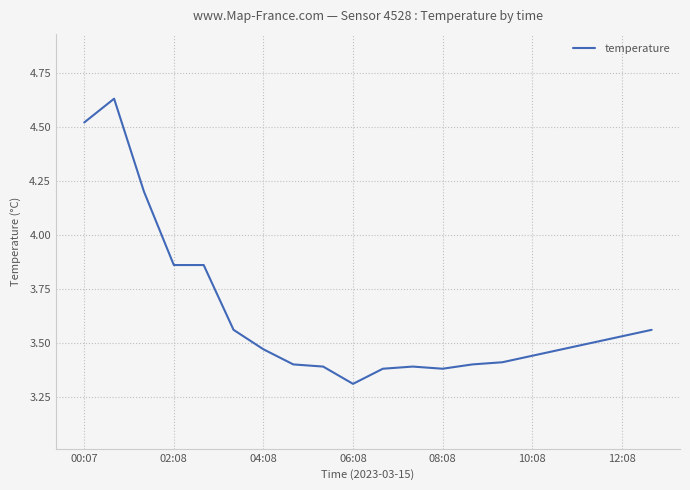

What is the minimum value shown in the chart?

3.3